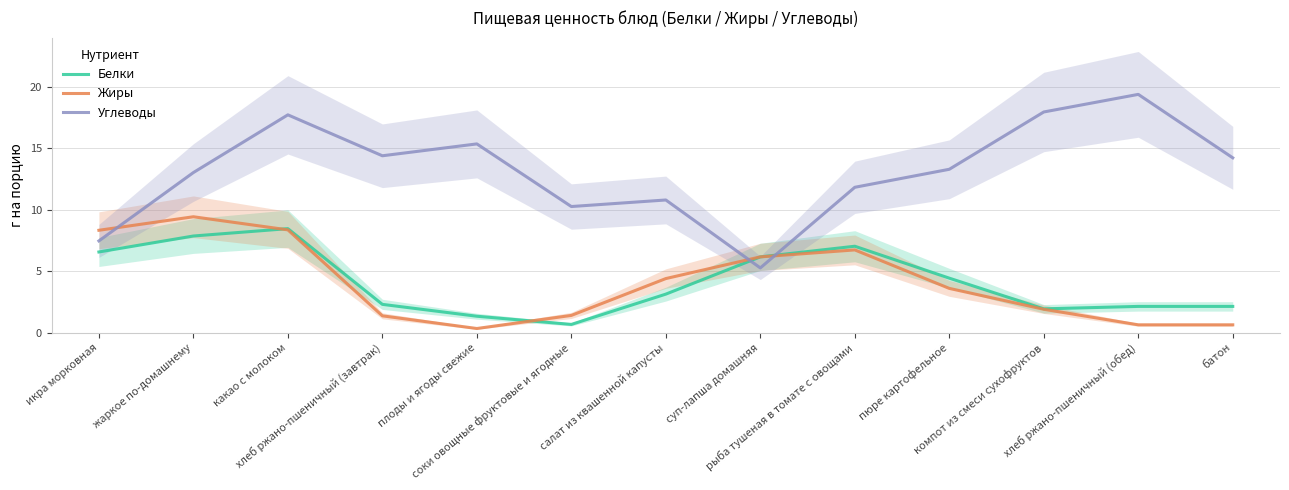

What is the approximate value of Углеводы at суп-лапша домашняя?

5.3